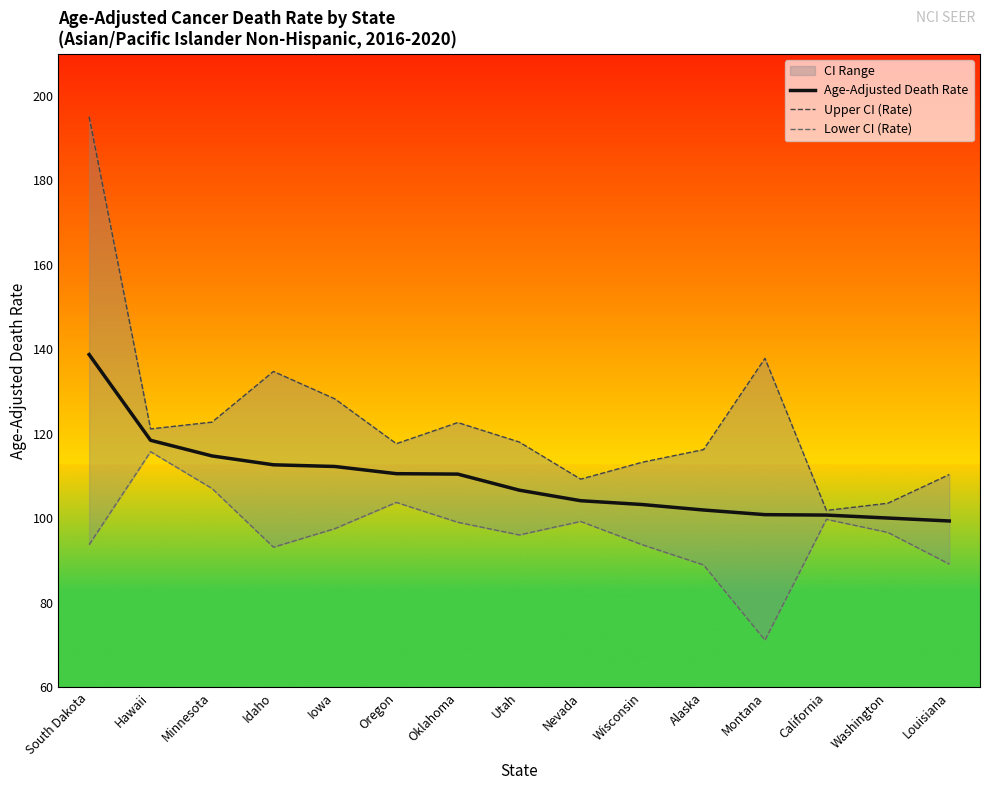

What is the spread (max minus min) of values at Utah?

22.0